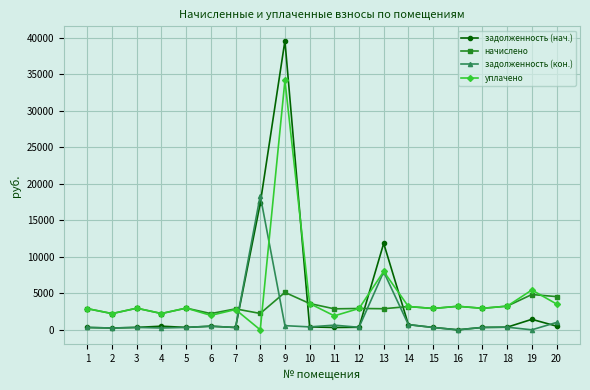

True or false: начислено has more than 0 interior local peaks.

True